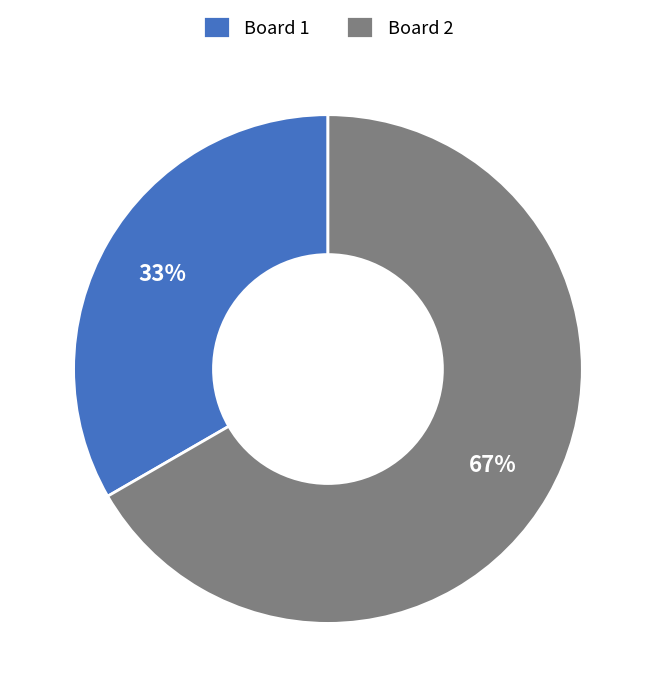

Is it true that Board 1 is 33% of the pie?

True